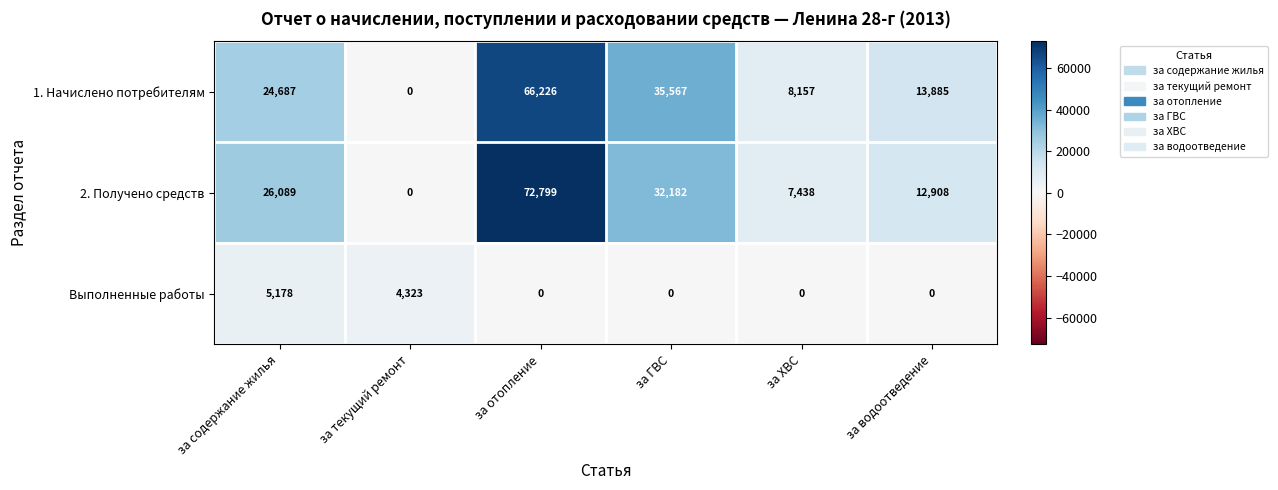

What is the sum of the 1. Начислено потребителям values at за водоотведение and за ХВС?

22042